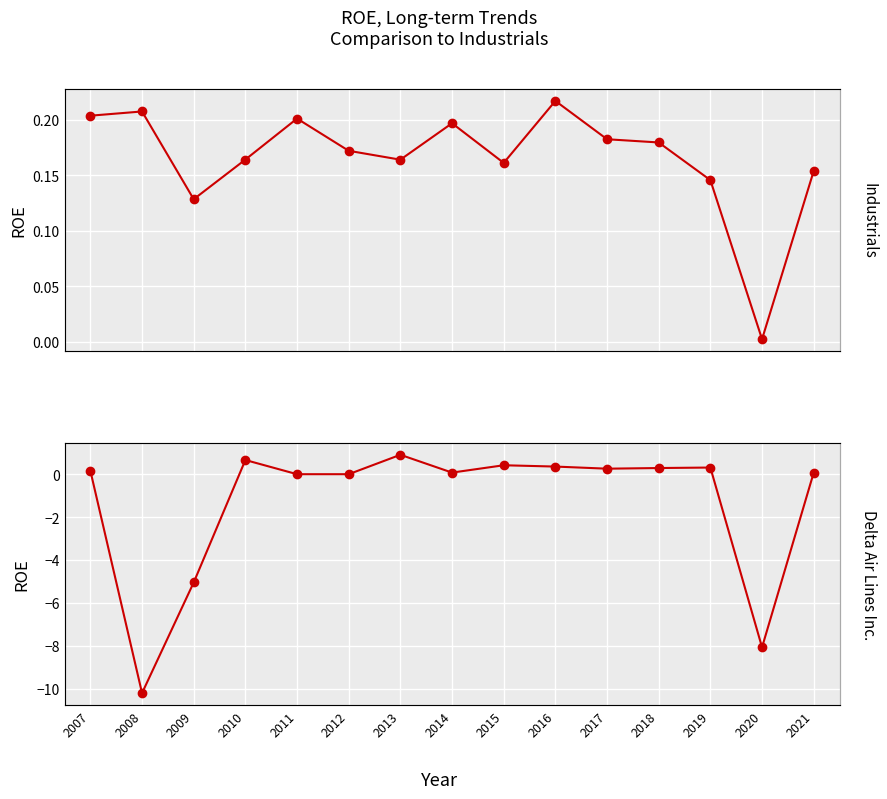

At which category does Industrials reach its first local valley?

2009